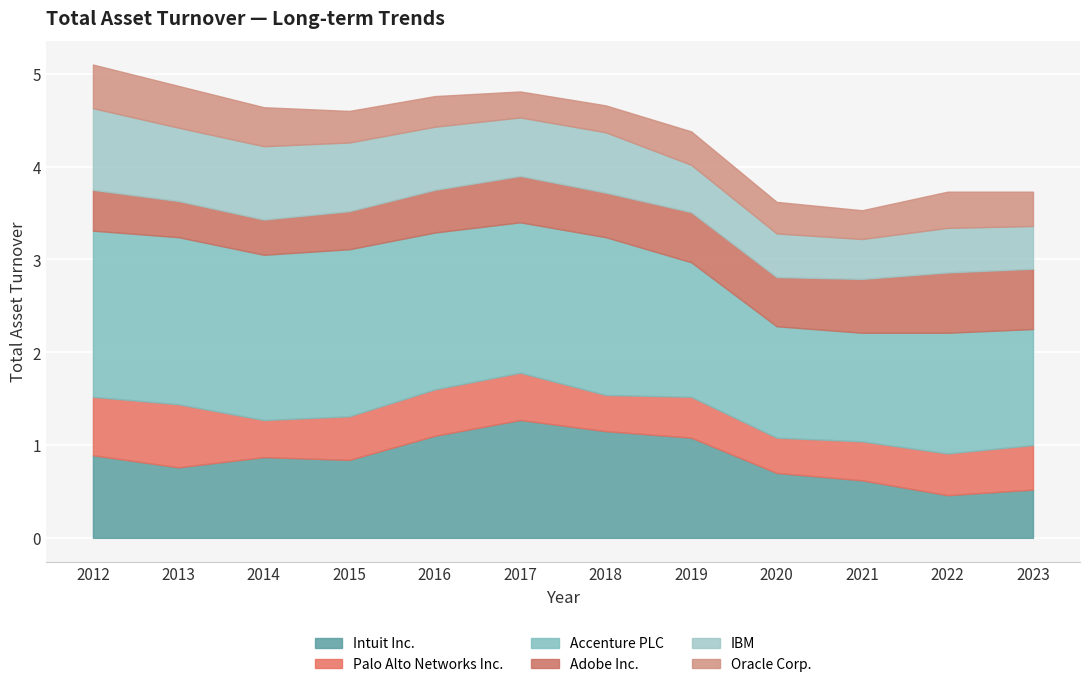

True or false: Accenture PLC and Oracle Corp. intersect in this chart.

False